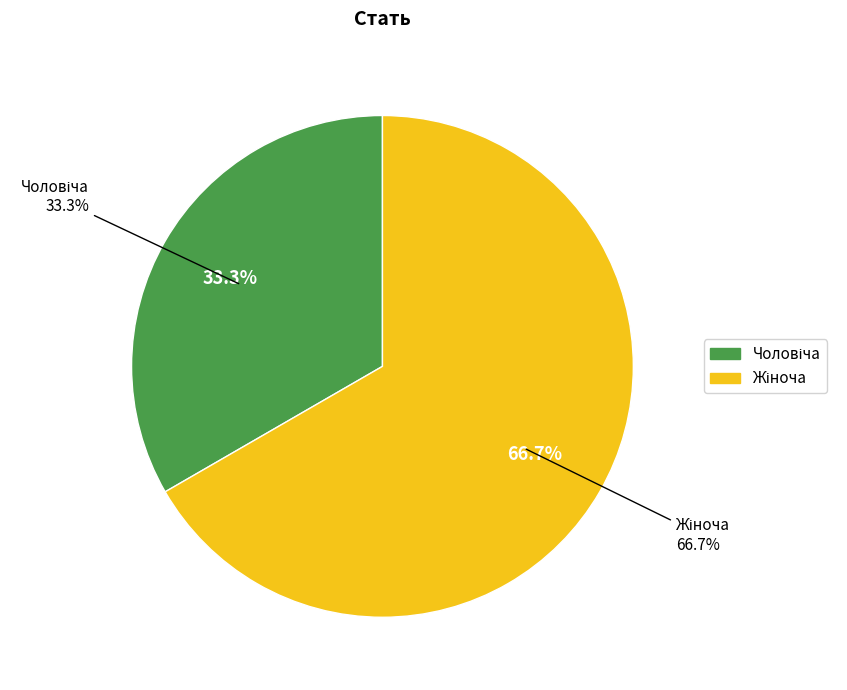

Is Жіноча the majority of the pie?

Yes